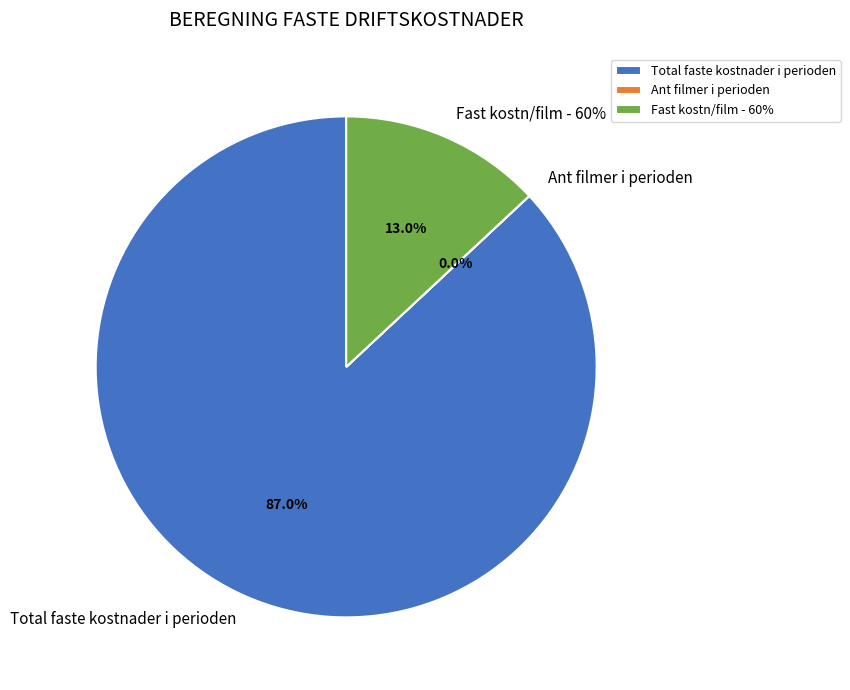

How many slices are in this pie chart?

3